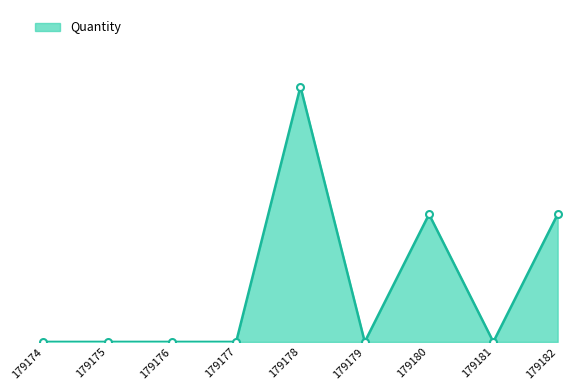

Rank the categories by value from highest to lowest.

179178, 179180, 179182, 179174, 179175, 179176, 179177, 179179, 179181